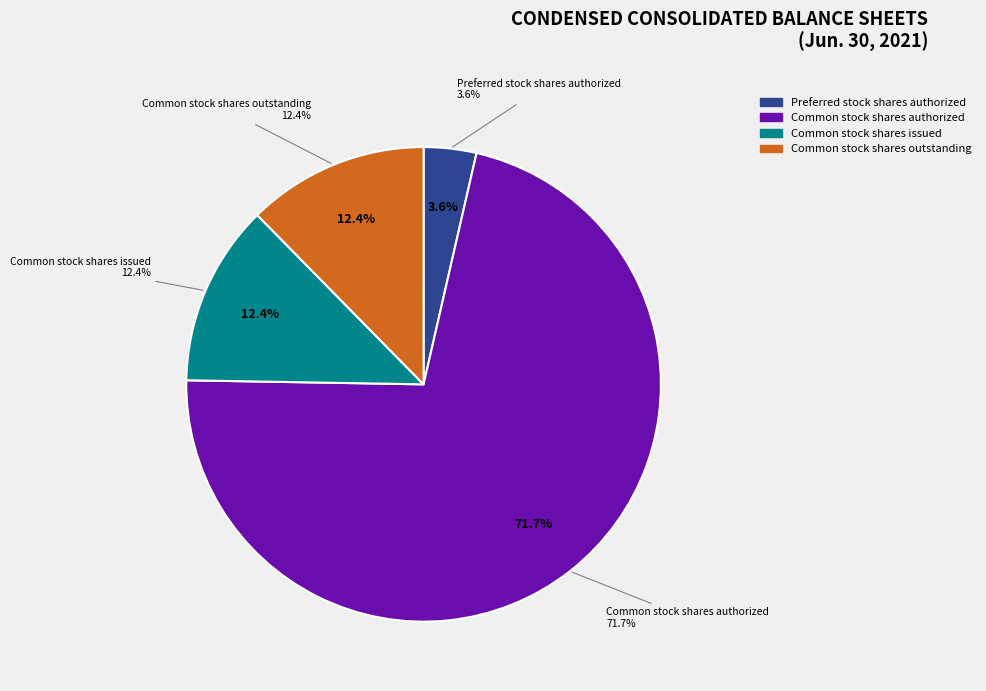

Which slice is the largest?

Common stock shares authorized